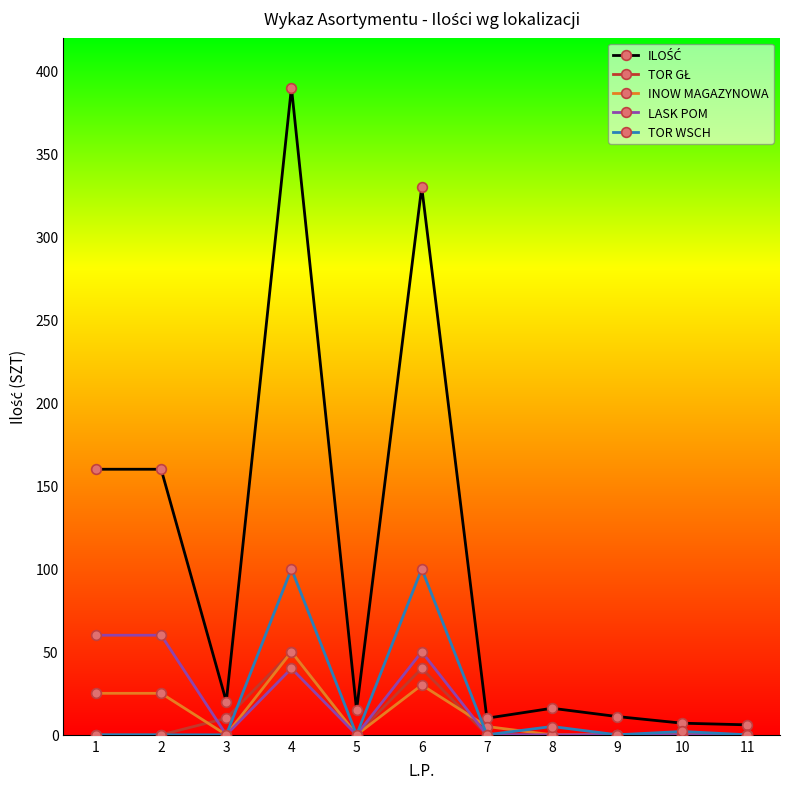

True or false: LASK POM and INOW MAGAZYNOWA intersect in this chart.

True